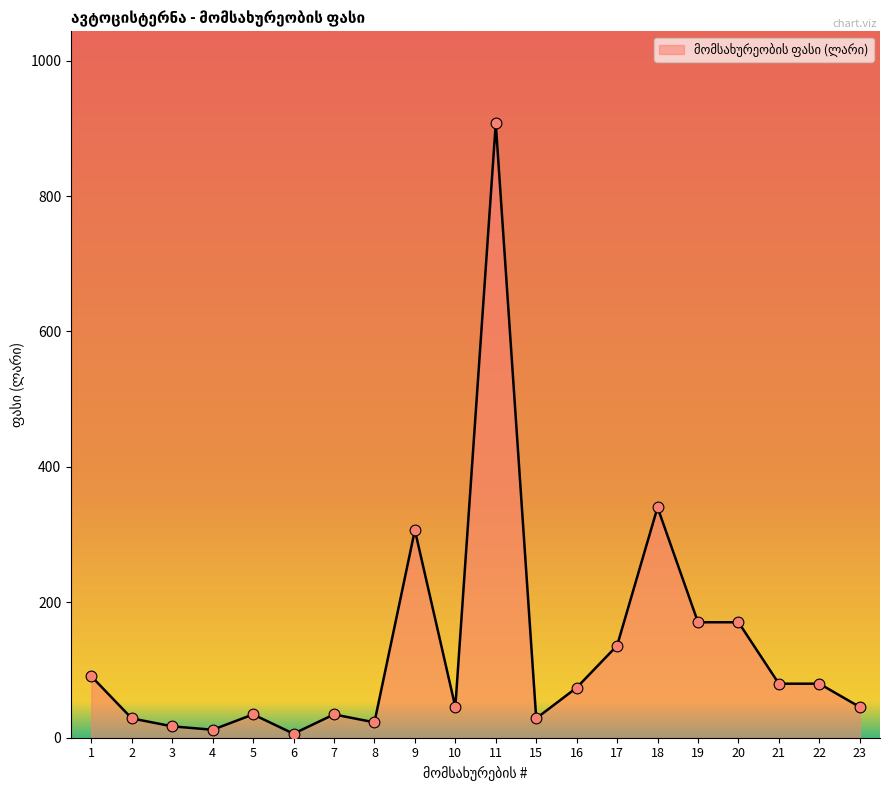

Approximately how many times larger is the value at 11 compared to 22?

11.4